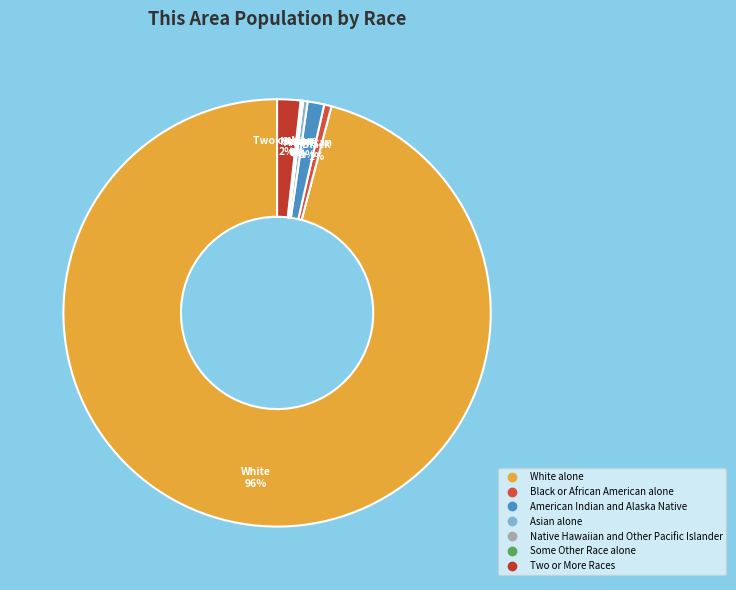

Approximately how many times larger is the value at Some Other Race alone compared to American Indian and Alaska Native?

0.1